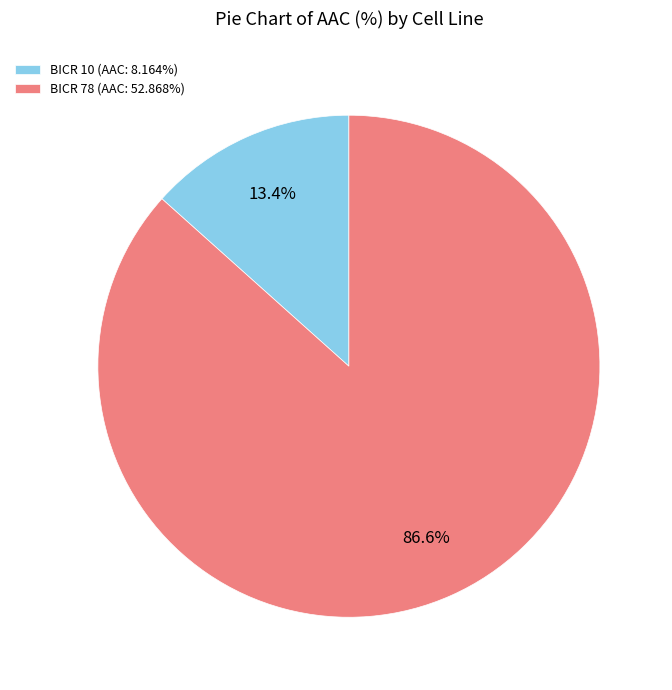

Which slice is the largest?

BICR 78